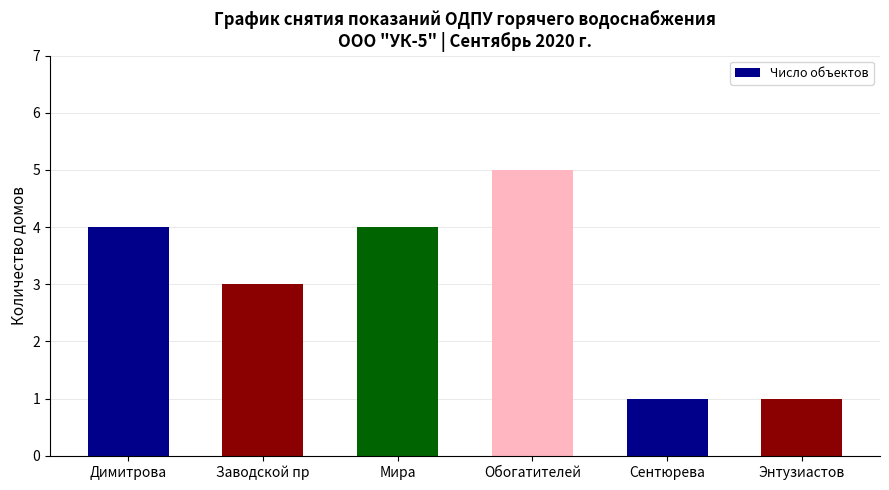

What is the greatest value displayed?

5